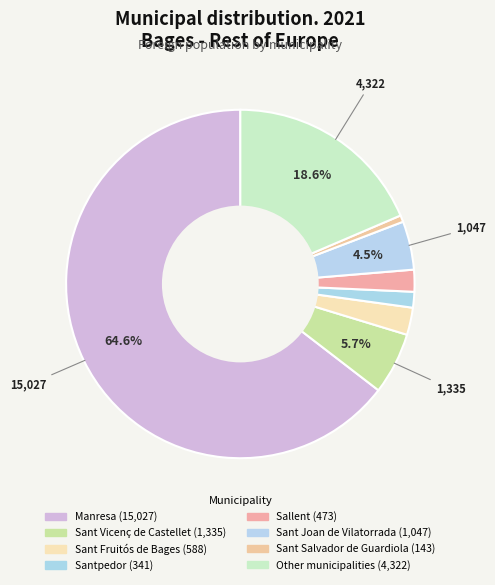

To the nearest percent, what is the difference between the Santpedor and Sant Salvador de Guardiola slice percentages?

1%